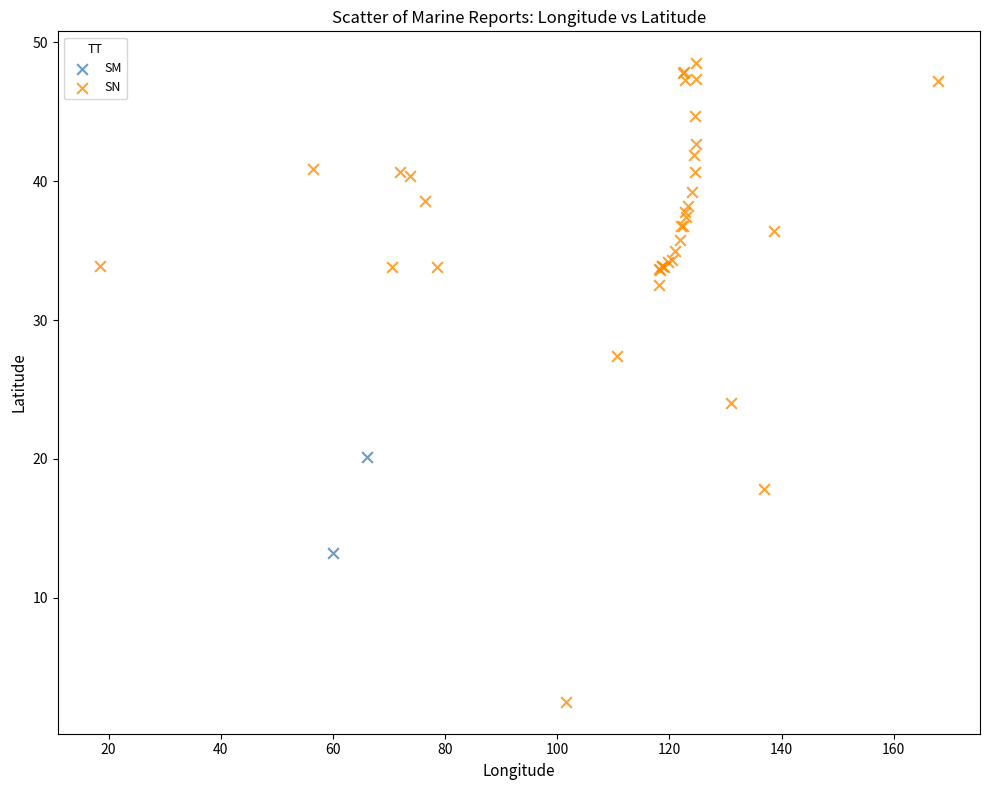

What are all the series names shown in the legend?

SM, SN